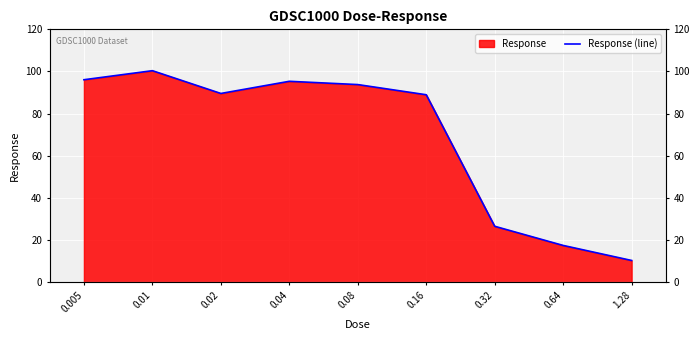

Reading right to left, transcribe all the data shown in this chart.

1.28=10.4	0.64=17.5	0.32=26.6	0.16=89.0	0.08=93.8	0.04=95.4	0.02=89.6	0.01=100.4	0.005=96.1